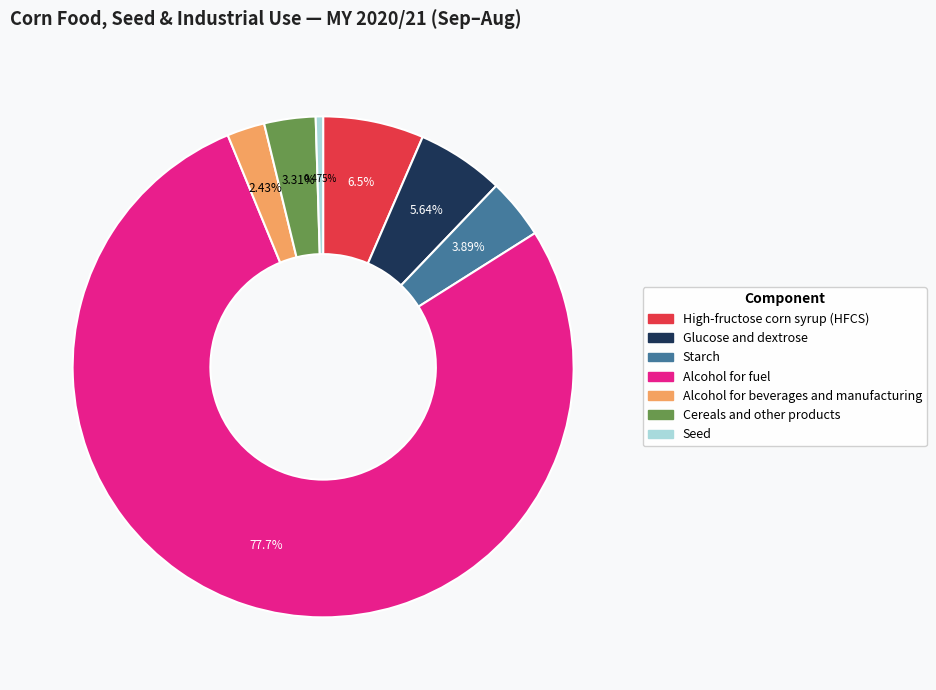

Which slice is the smallest?

Seed